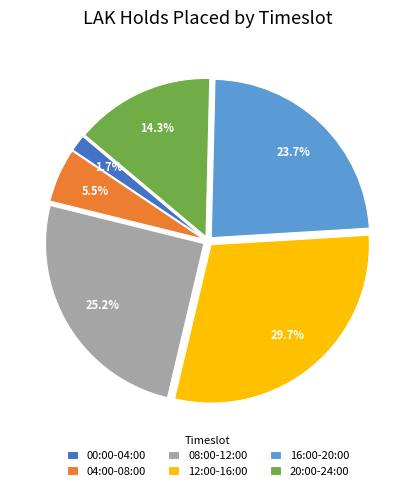

Between 00:00-04:00 and 04:00-08:00, which is larger?

04:00-08:00